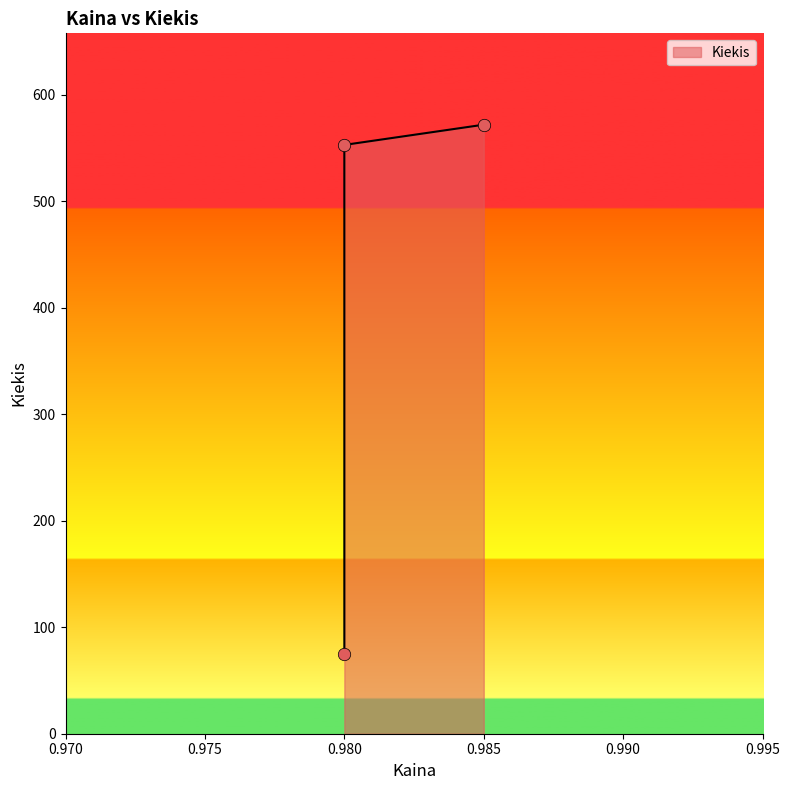

What is the ratio of the value at 0.98 to the value at 0.98?

0.1